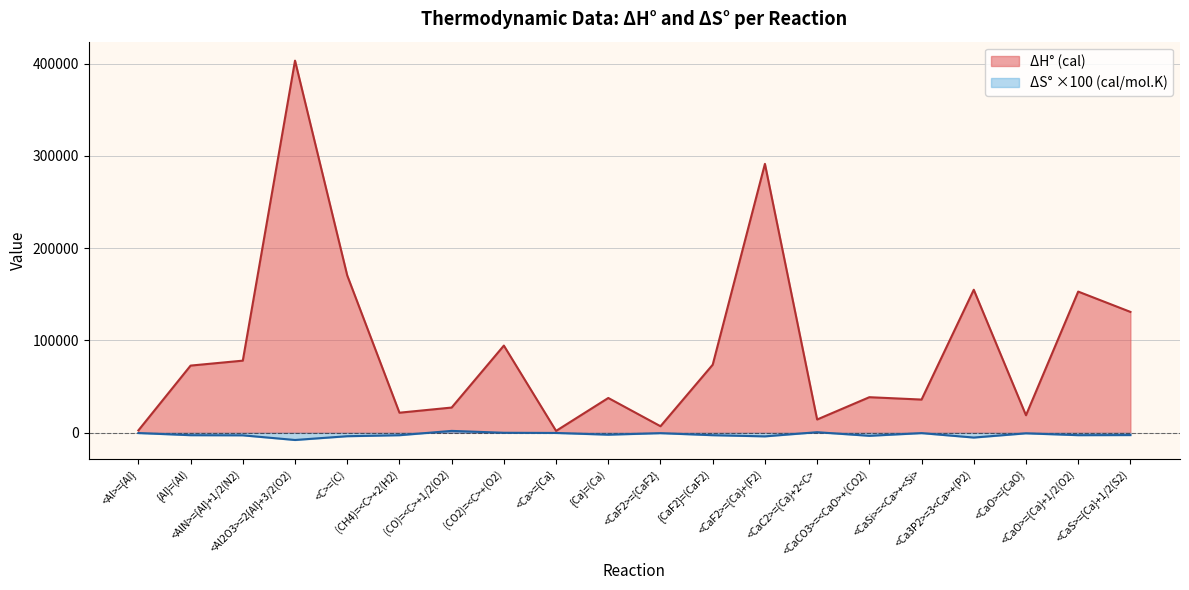

True or false: DH° (cal) and DS° (cal/mol.K) intersect in this chart.

False